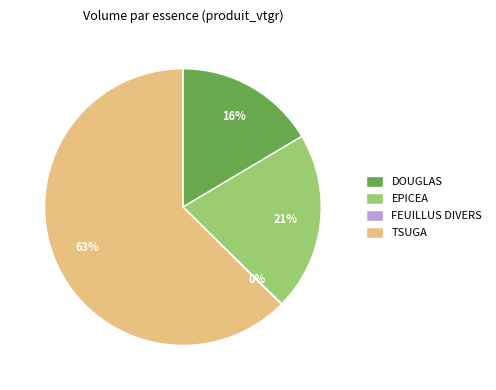

Is it true that TSUGA is 63% of the pie?

True